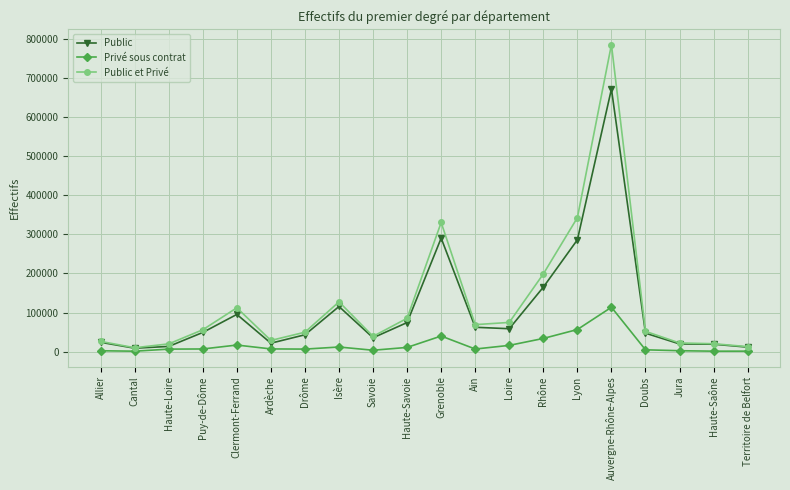

Which category has the highest value across all series?

Auvergne-Rhône-Alpes